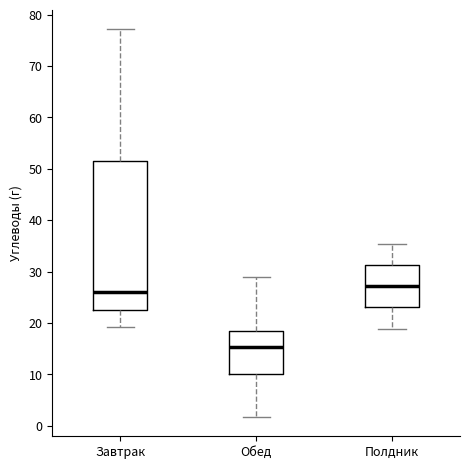

Reading left to right, transcribe this box plot: for each box, give where its median line is, the range the box spans, and where its two whiskers end, as read against the y-axis. The values are not printed on the chart, so give them approximately, as read against the axis.

Завтрак: median 26, box 23 to 52, whiskers 19 to 77
Обед: median 15, box 10 to 18, whiskers 2 to 29
Полдник: median 27, box 23 to 31, whiskers 19 to 35